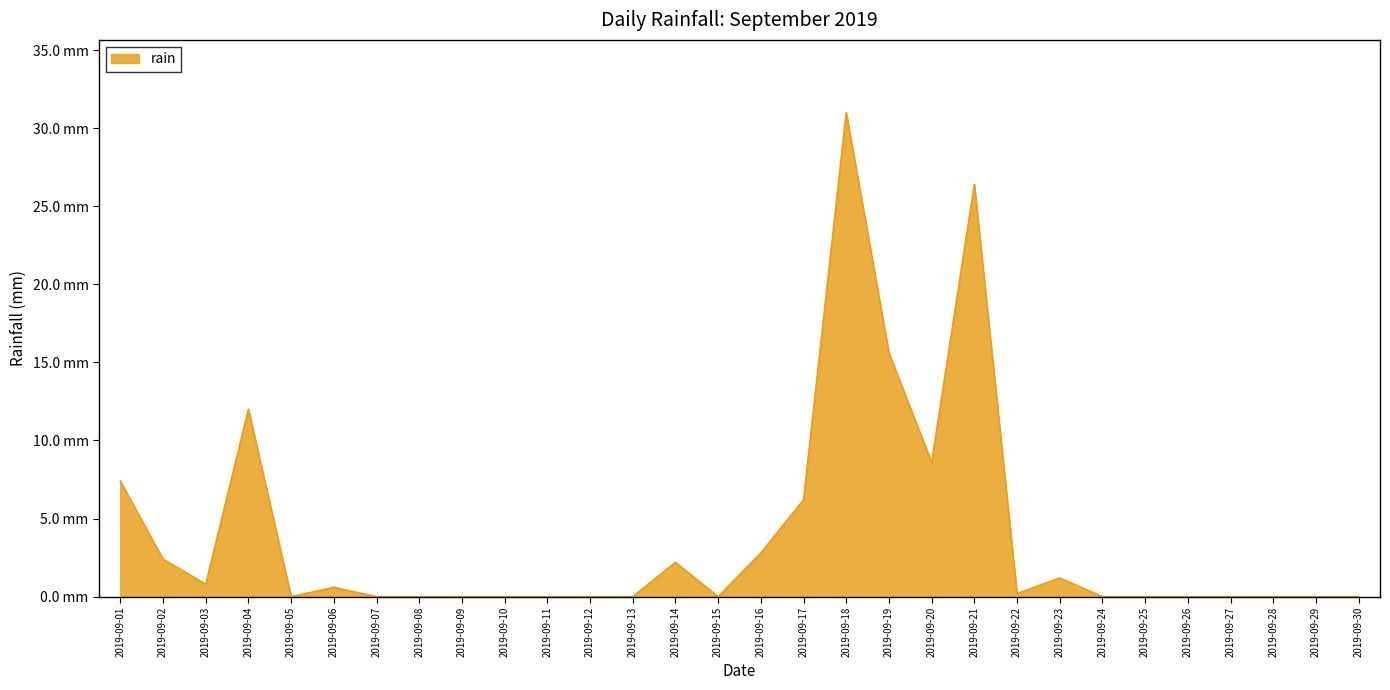

Does the chart display data point markers on the line(s)?

No